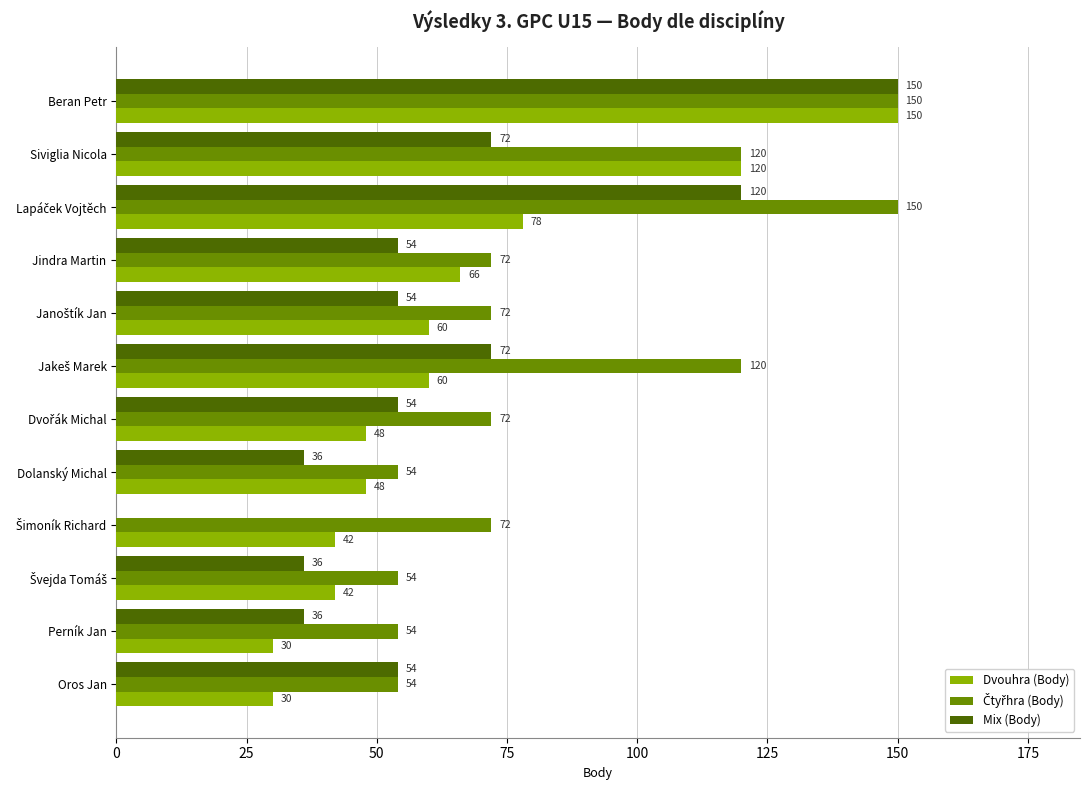

How many Mix (Body) values are between 36 and 72?

9